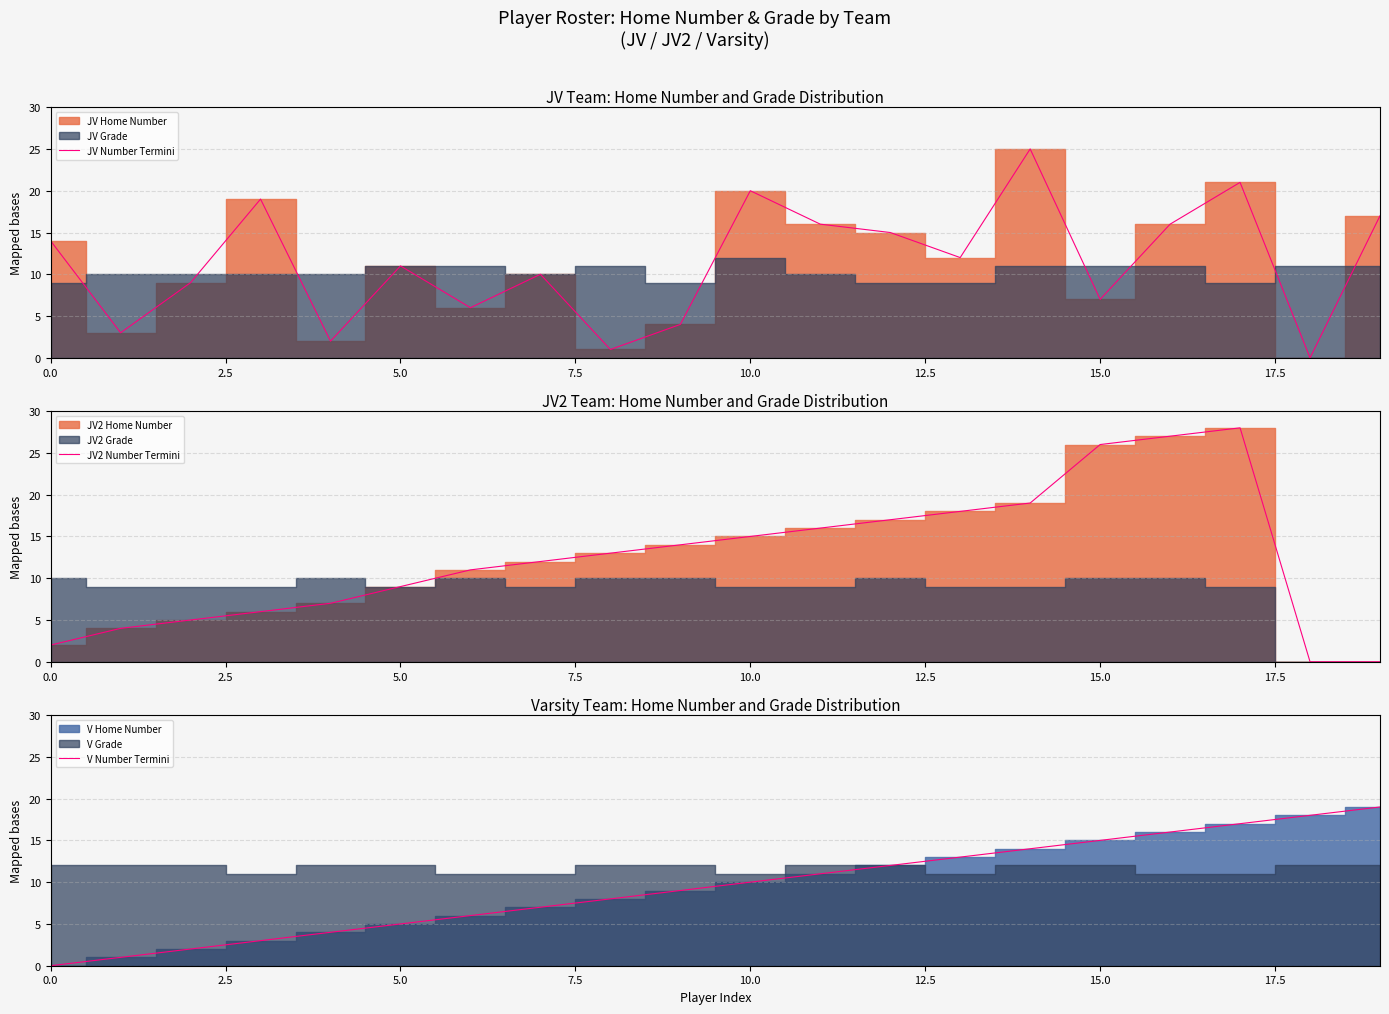

How many positive values does the JV Number Termini series have?

19